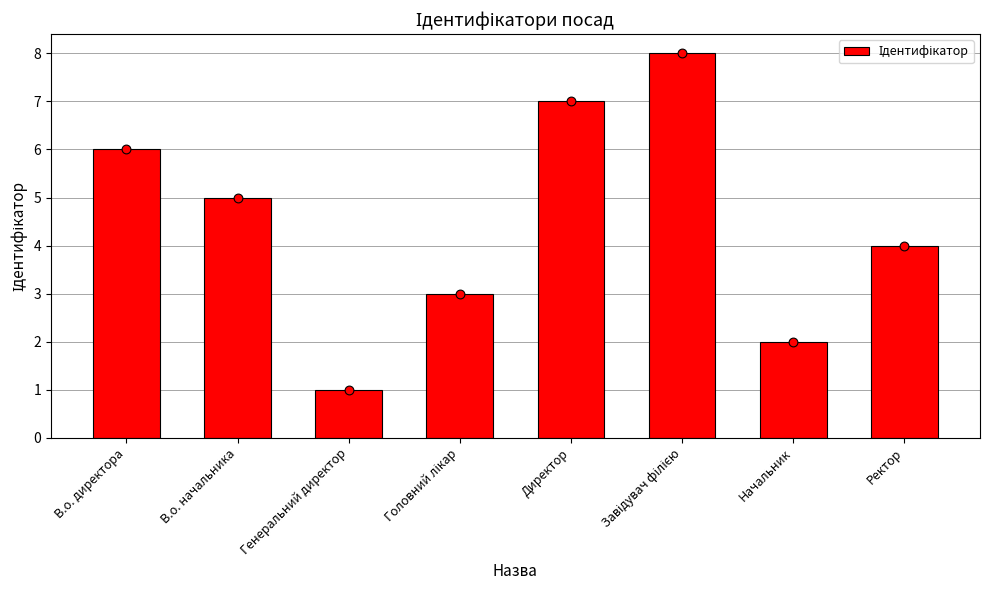

Approximately how many times larger is the value at Головний лікар compared to Директор?

0.4